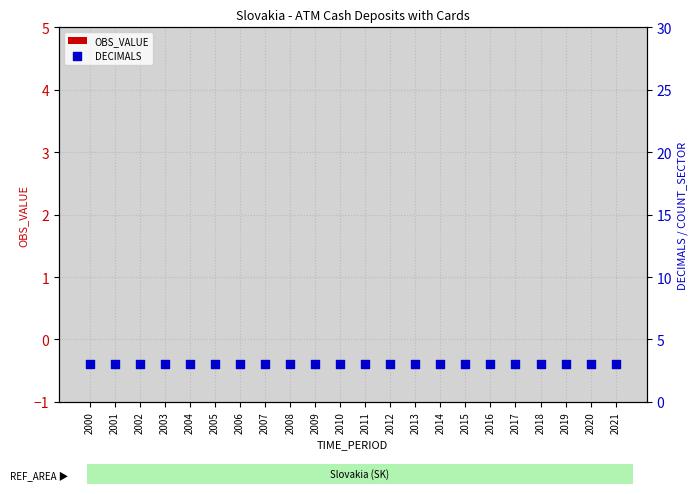

Which series has the largest total across all categories?

DECIMALS